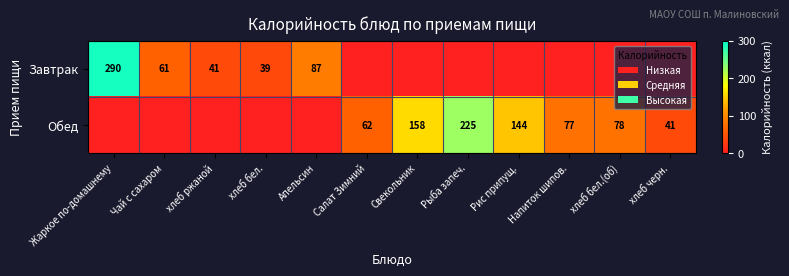

True or false: Обед has a value of 98 at Салат Зимний.

False